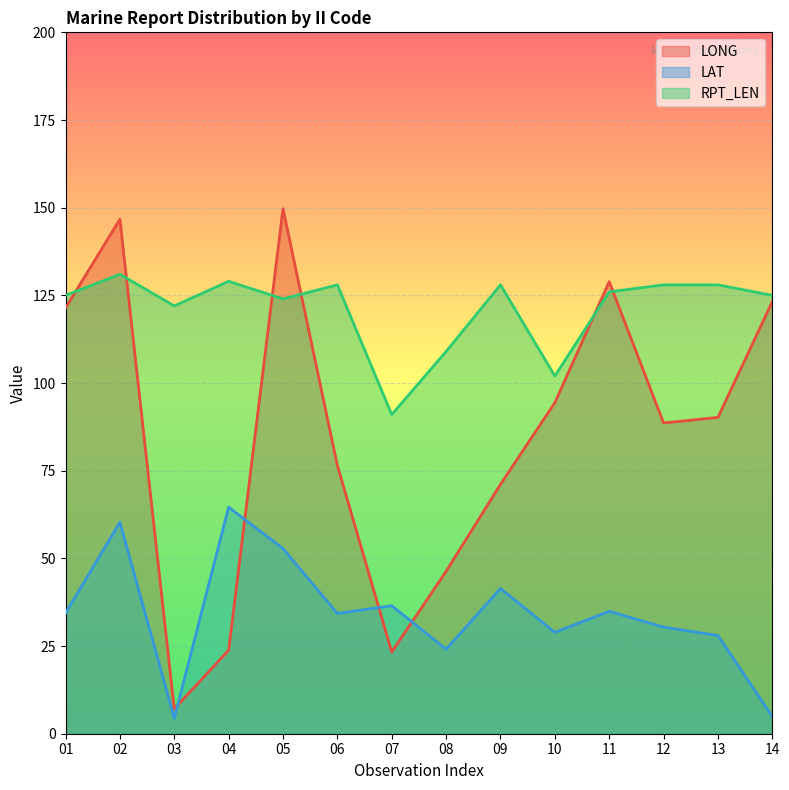

Where does the RPT_LEN series first go above 126?

02